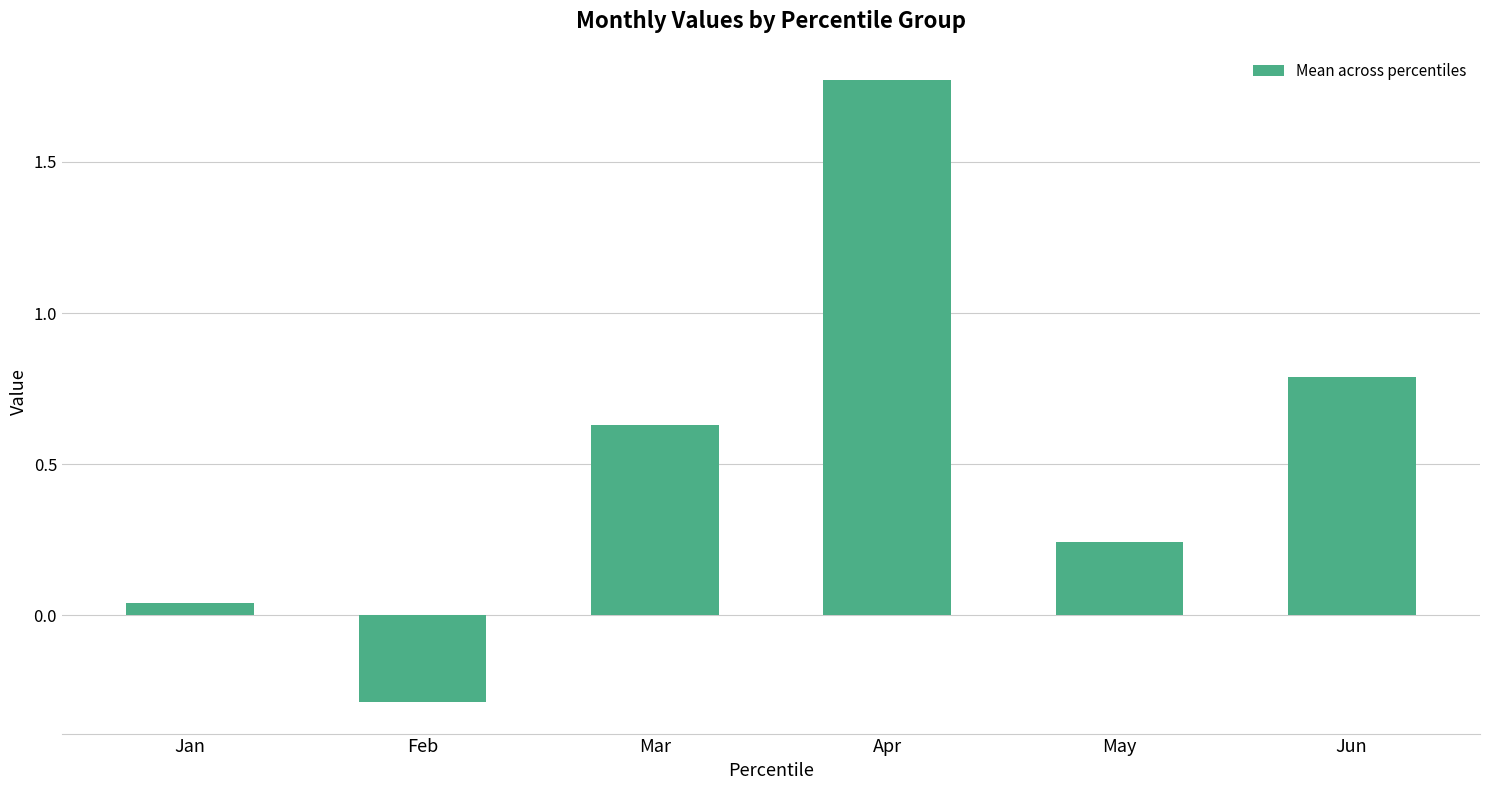

True or false: the data shows 0.4 at May.

False